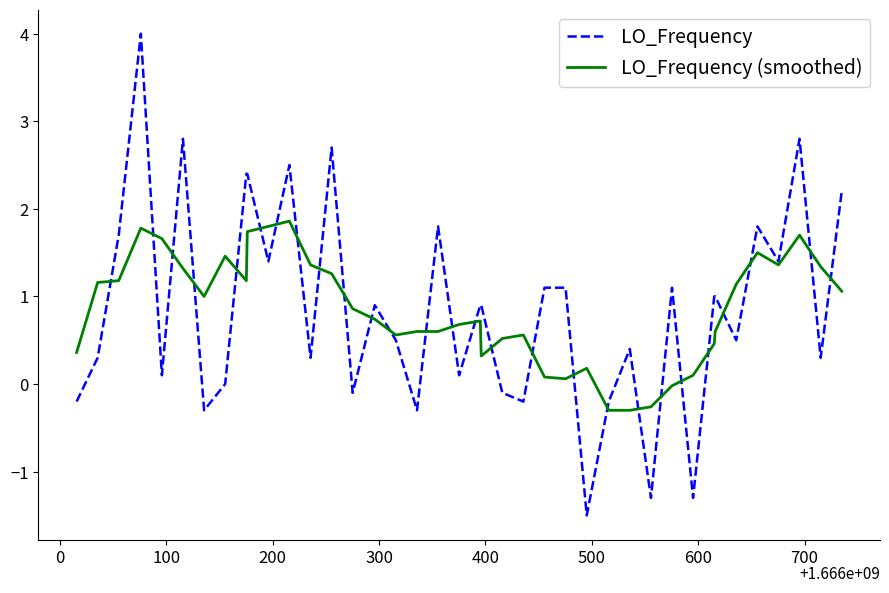

What is the highest value of the LO_Frequency series?

4.0